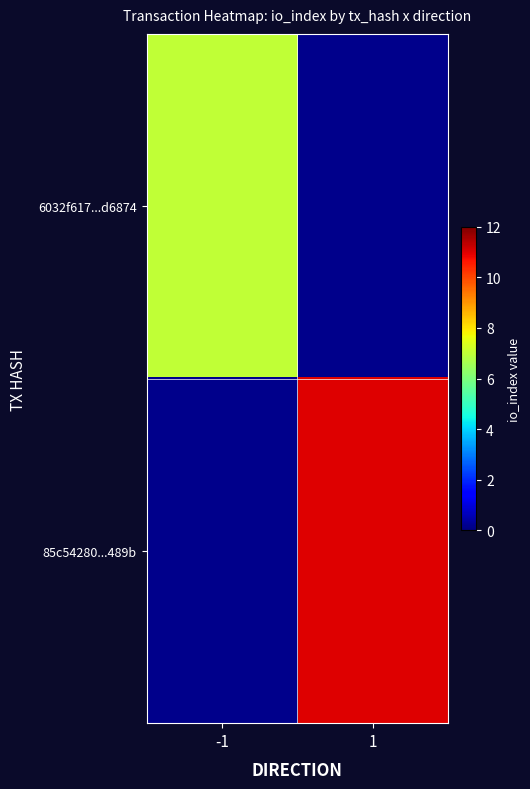

Rank the categories by 85c54280...489b value from lowest to highest.

-1, 1